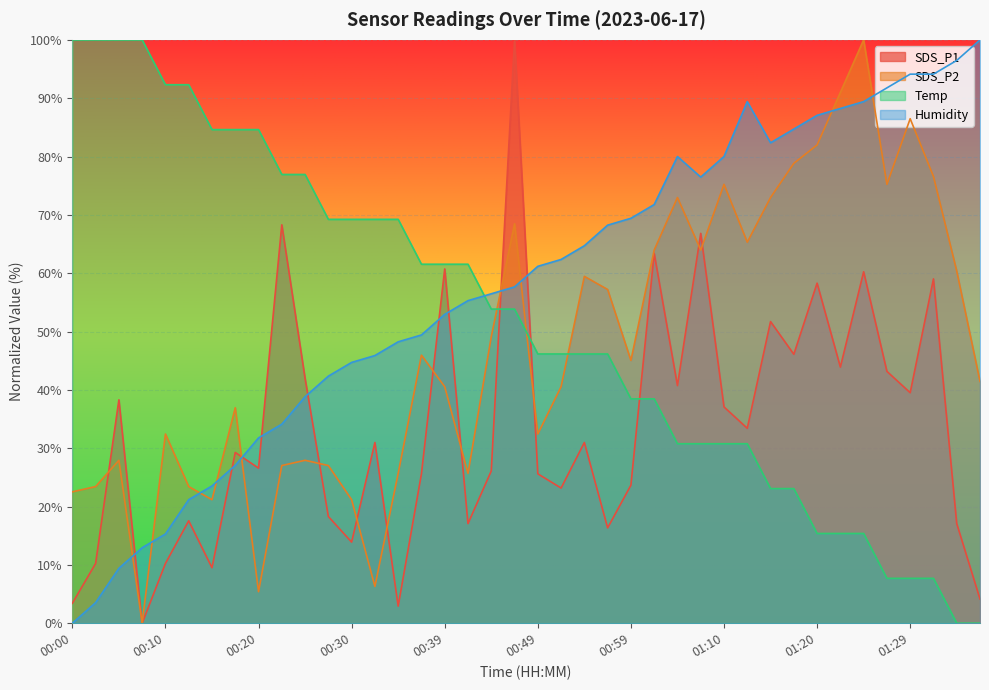

Reading right to left, what are all the values shown in this chart?

SDS_P1: 4.1	17.1	59.0	39.5	43.2	60.2	43.9	58.3	46.1	51.7	33.4	37.1	66.8	40.7	63.4	23.7	16.3	31.0	23.2	25.6	100.0	26.1	17.1	60.7	25.6	2.9	31.0	13.9	18.3	42.0	68.3	26.6	29.3	9.5	17.6	10.2	0.0	38.3	10.2	3.4
SDS_P2: 41.4	60.4	76.6	86.5	75.2	100.0	91.0	82.0	78.8	73.0	65.3	75.2	64.0	73.0	64.0	45.0	57.2	59.5	40.5	32.4	68.5	49.1	25.7	40.5	45.9	25.7	6.3	21.2	27.0	27.9	27.0	5.4	36.9	21.2	23.4	32.4	0.0	27.9	23.4	22.5
Temp: 0.0	0.0	7.7	7.7	7.7	15.4	15.4	15.4	23.1	23.1	30.8	30.8	30.8	30.8	38.5	38.5	46.2	46.2	46.2	46.2	53.8	53.8	61.5	61.5	61.5	69.2	69.2	69.2	69.2	76.9	76.9	84.6	84.6	84.6	92.3	92.3	100.0	100.0	100.0	100.0
Humidity: 100.0	96.5	94.1	94.1	91.8	89.4	88.2	87.1	84.7	82.4	89.4	80.0	76.5	80.0	71.8	69.4	68.2	64.7	62.4	61.2	57.6	56.5	55.3	52.9	49.4	48.2	45.9	44.7	42.4	38.8	34.1	31.8	27.1	23.5	21.2	15.3	12.9	9.4	3.5	0.0